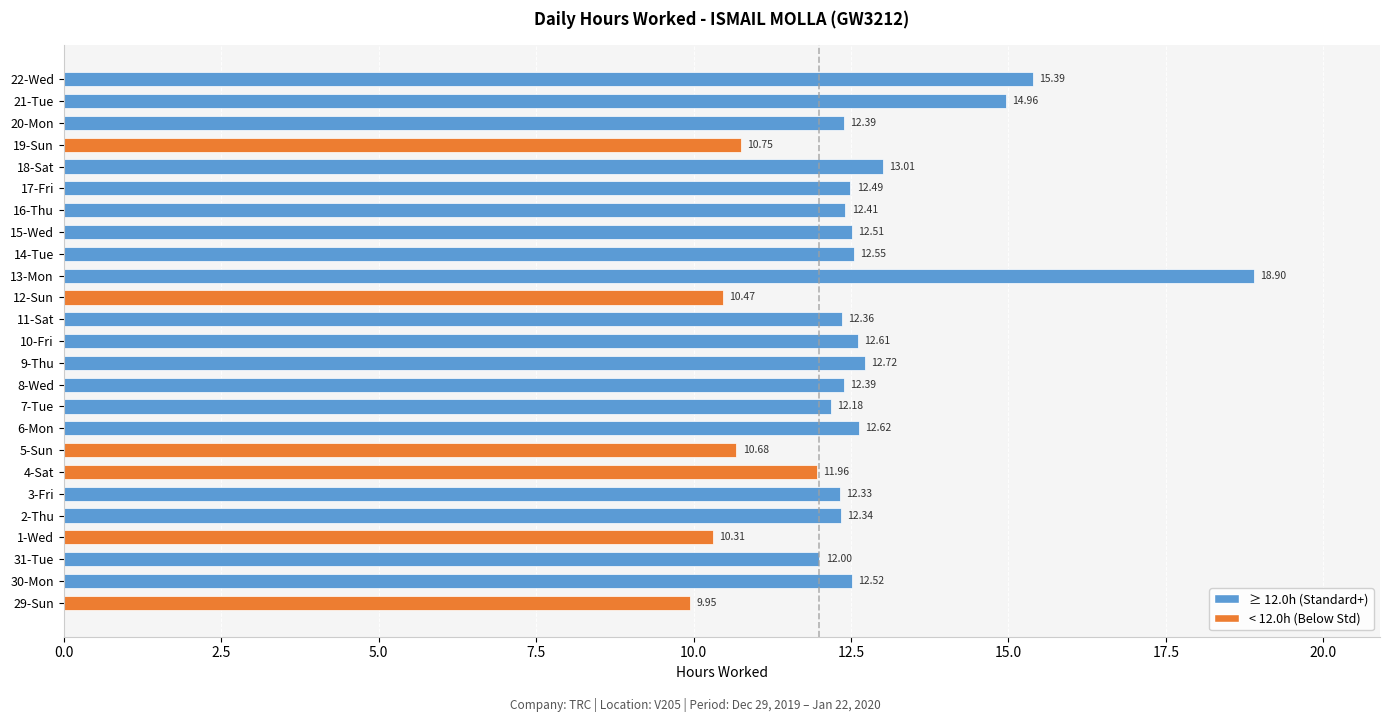

Which label corresponds to the largest value in the chart?

13-Mon